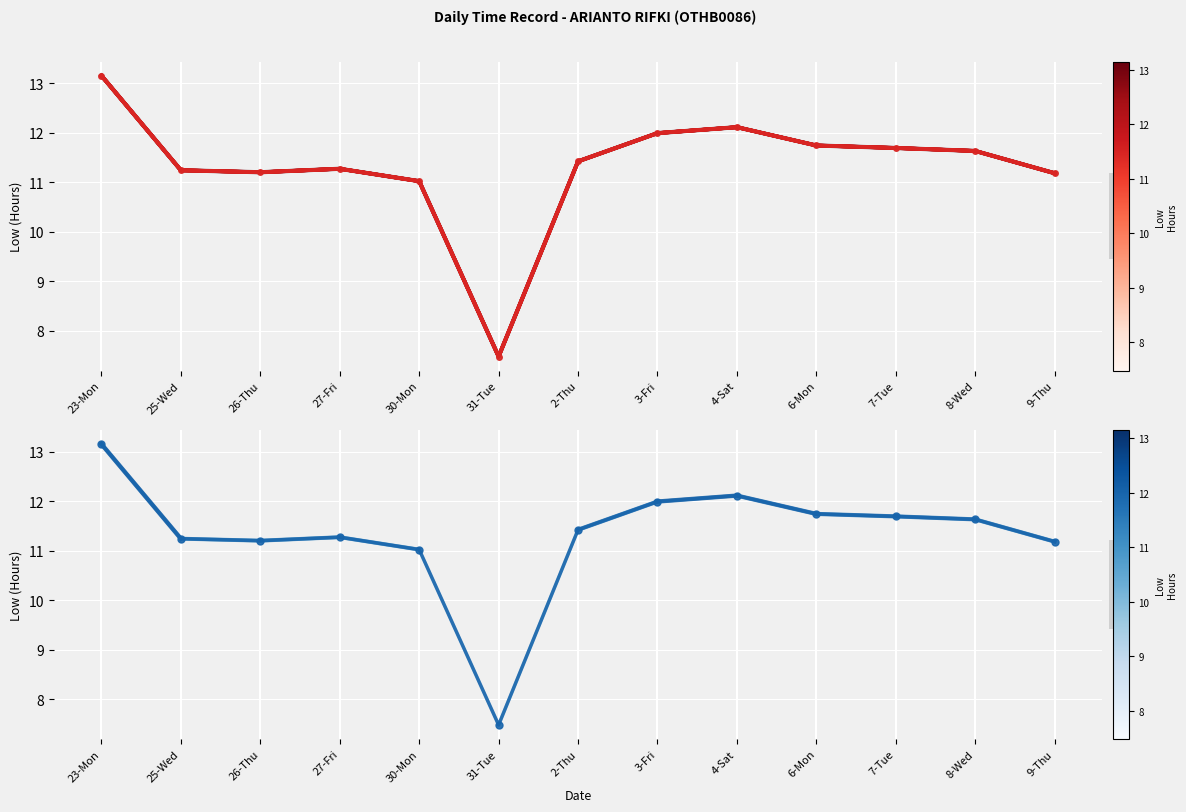

List the series in order of their peak value, lowest first.

Low Hours (all), Low Hours